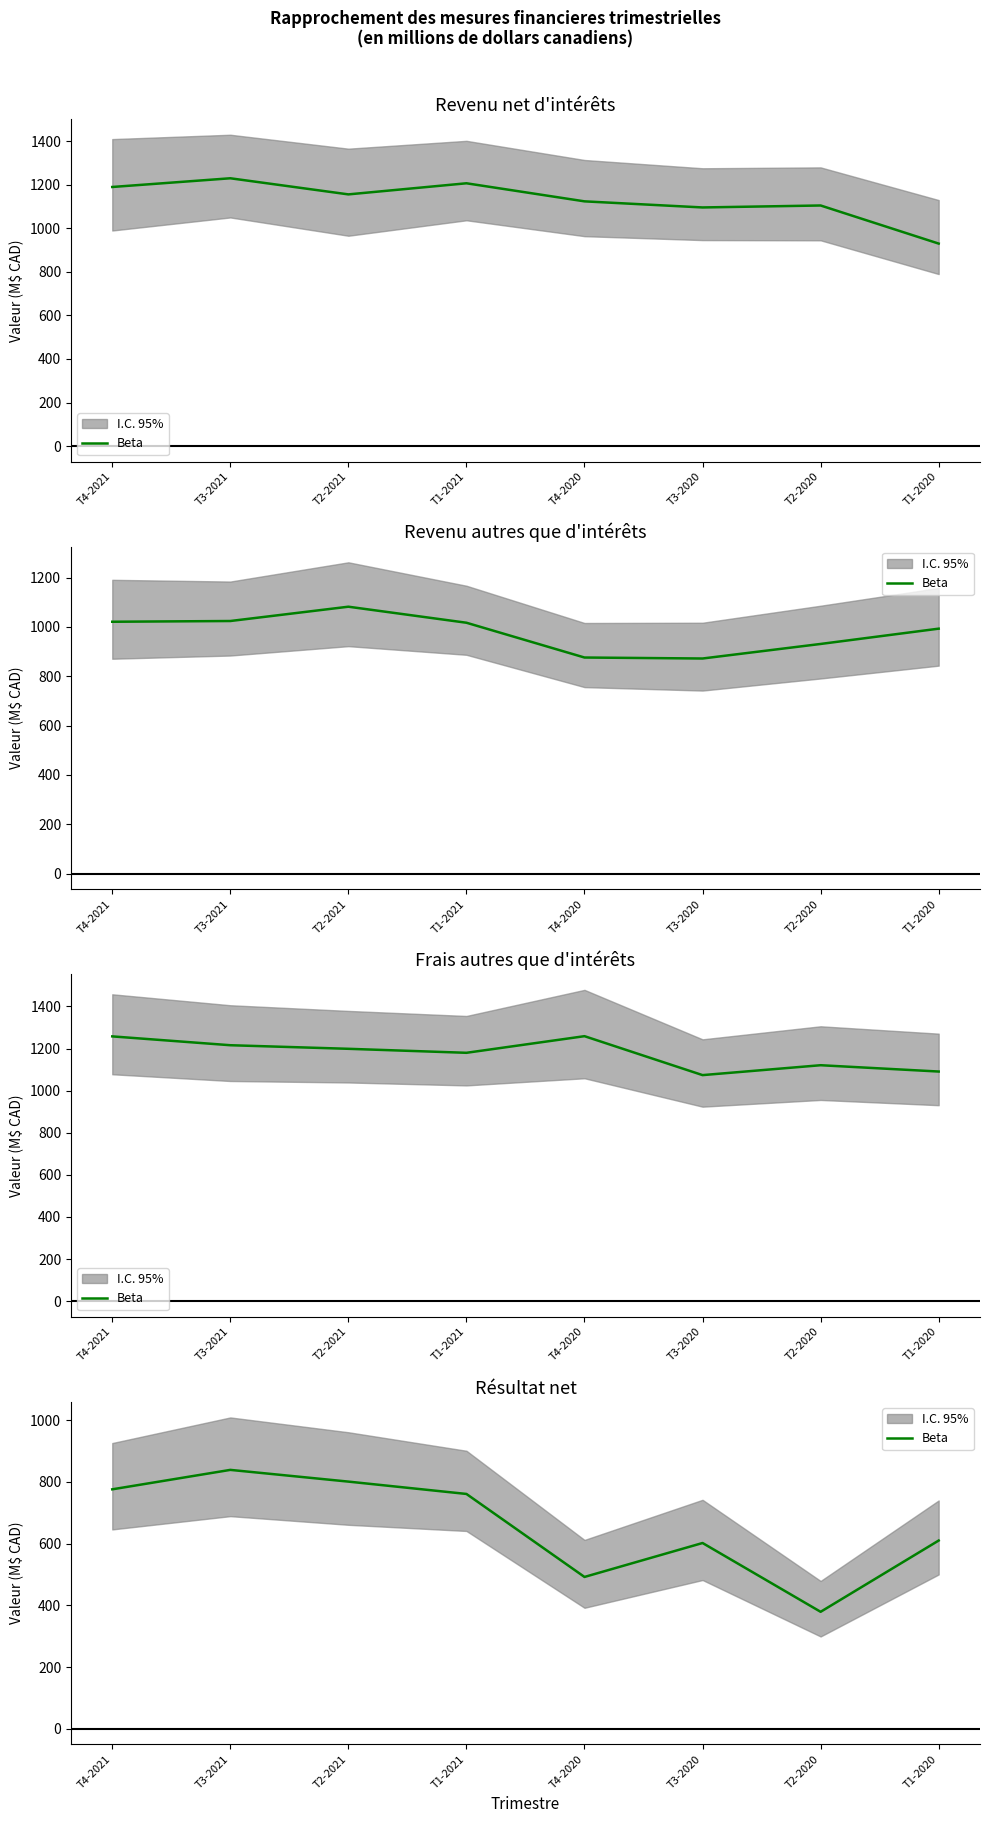

What is the label of the 5th point from the right?

T1-2021